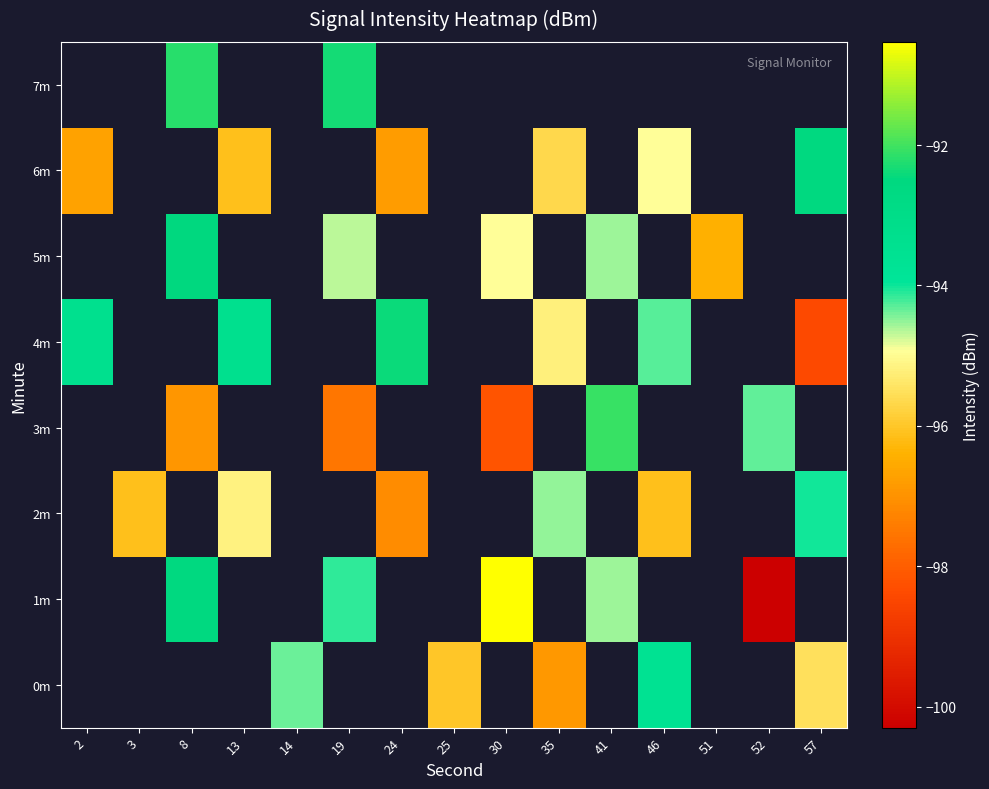

At which category does the chart reach its peak across all series?

30